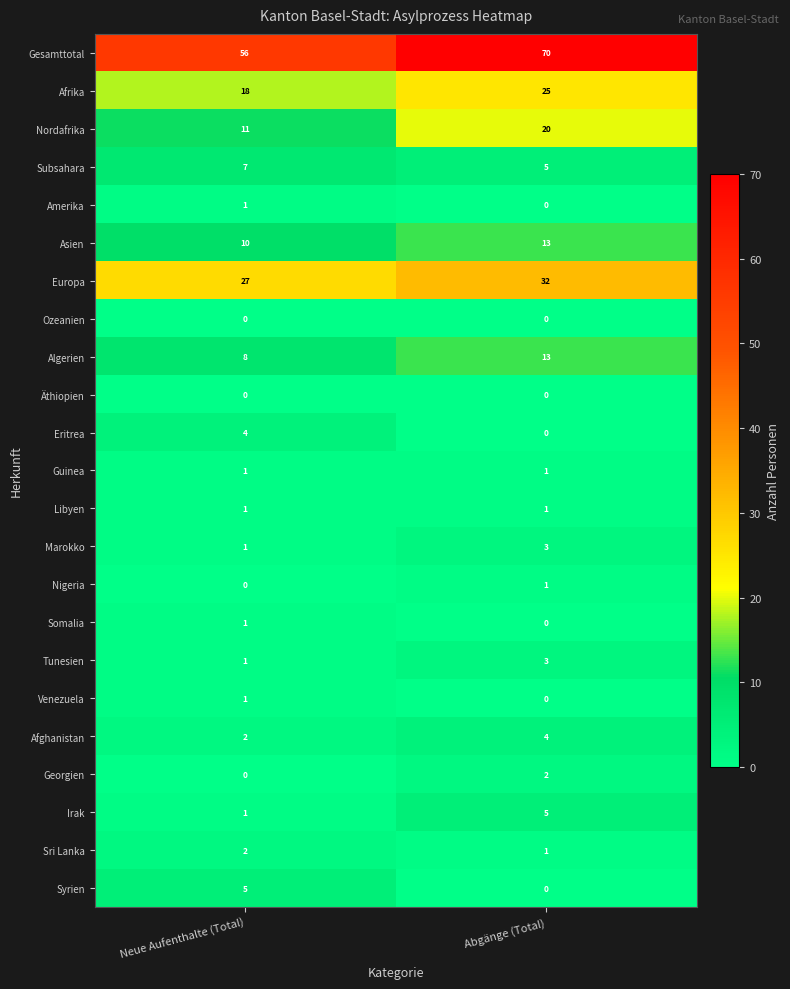

How many data points does each series have?

2